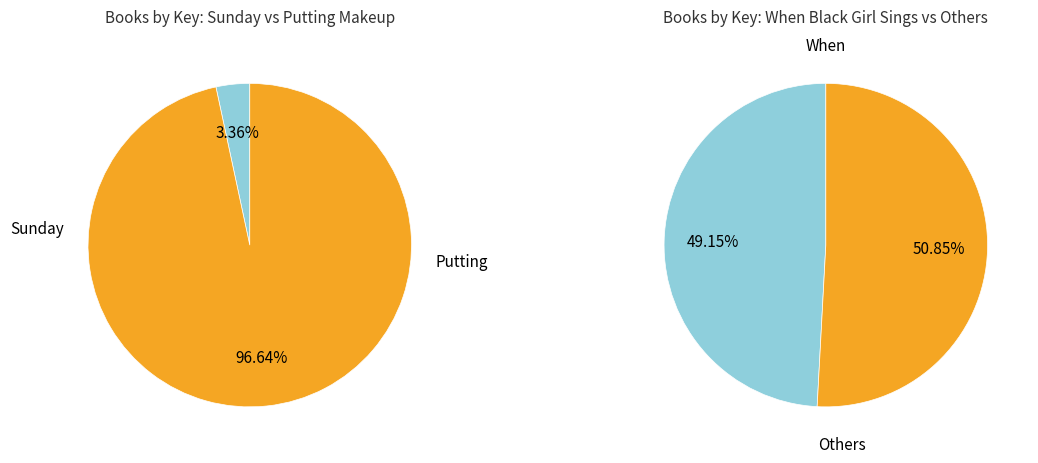

Is the sum of Putting Makeup on the Fat Boy and Sunday You Learn How to Box greater than half?

Yes